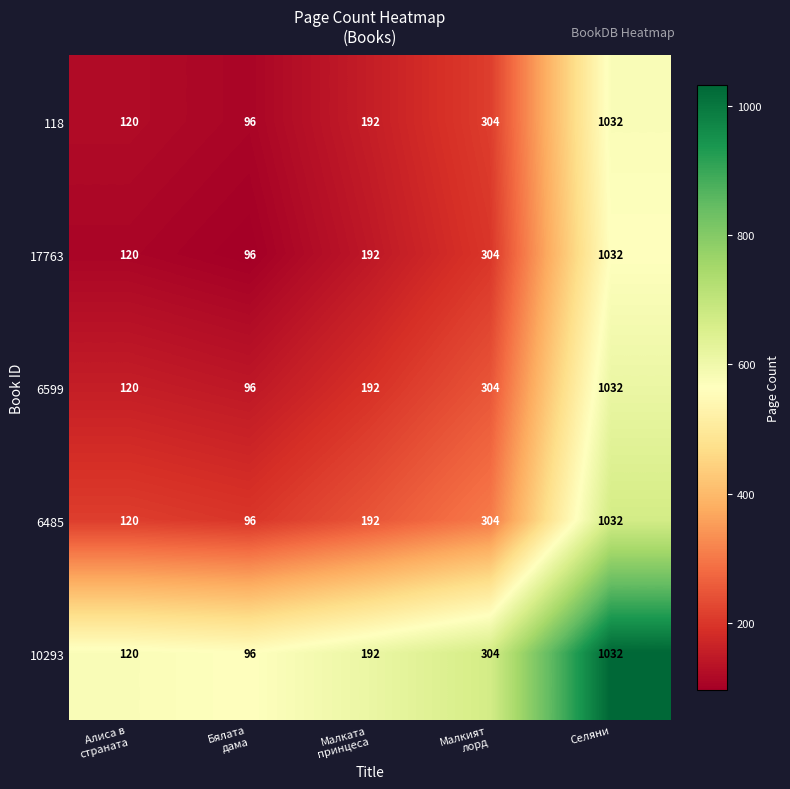

What is the maximum value shown in the chart?

1032